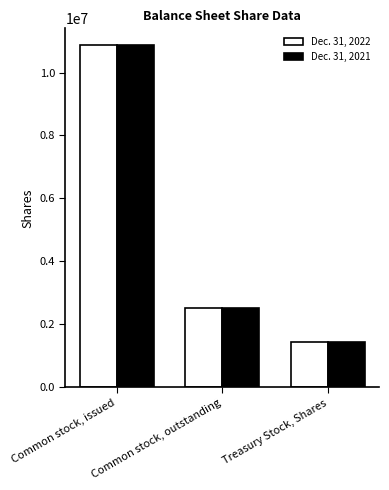

What is the label of the 3rd bar from the left?

Treasury Stock, Shares